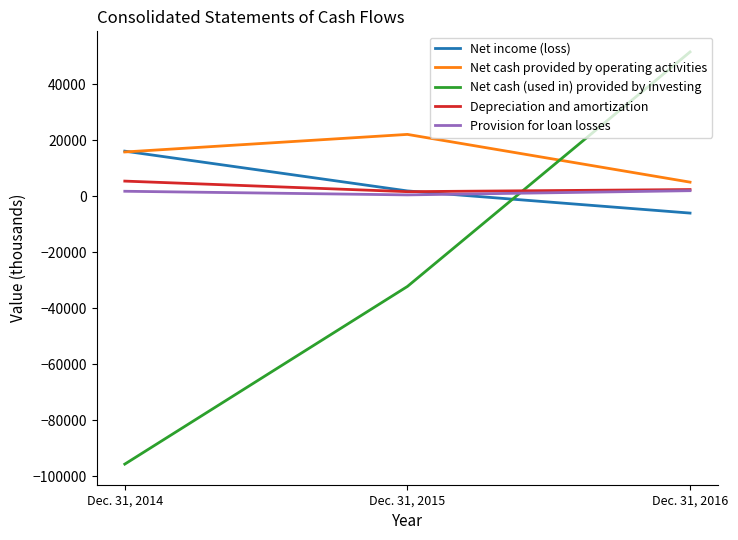

Between Dec. 31, 2014 and Dec. 31, 2016, which series saw the biggest shift?

Net cash (used in) provided by investing